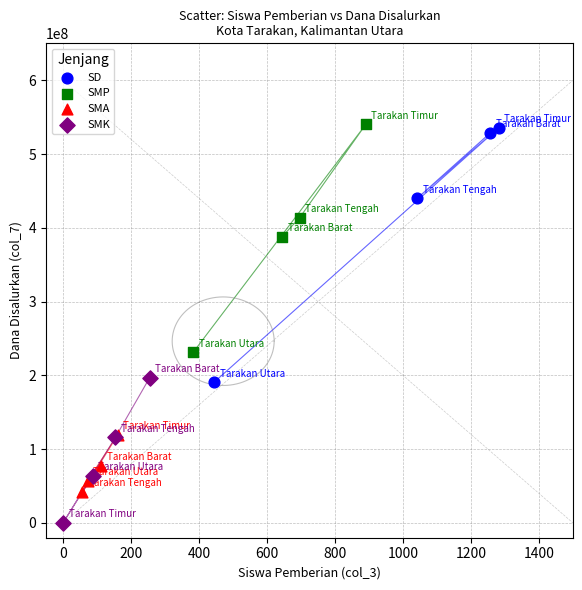

Which series has the largest Y range (max minus min)?

SD